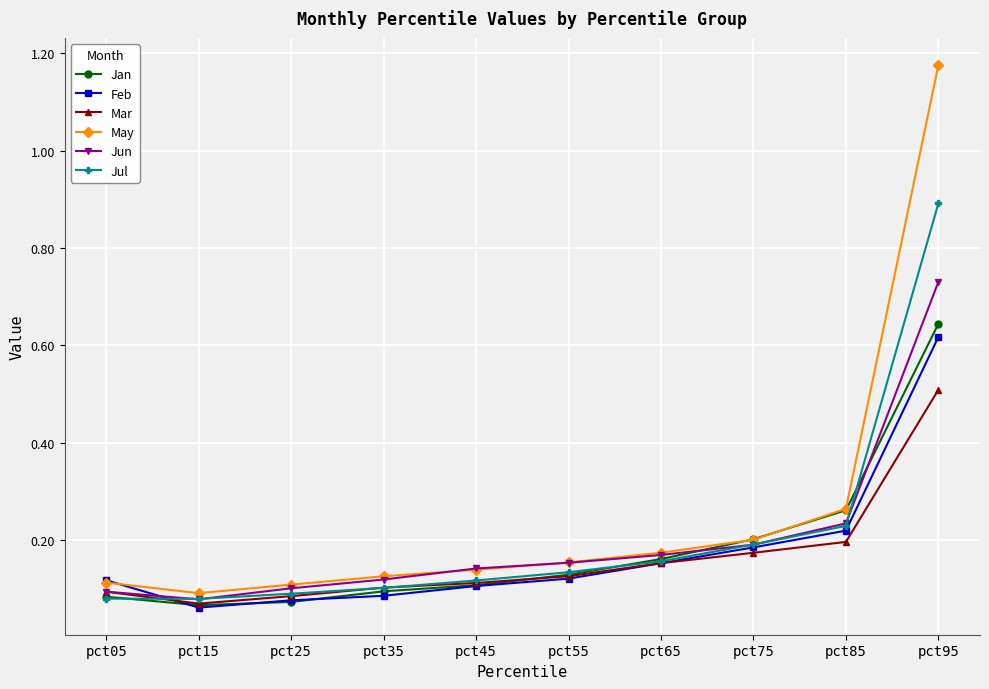

The value of Feb at pct35 is 0.0. True or false?

False